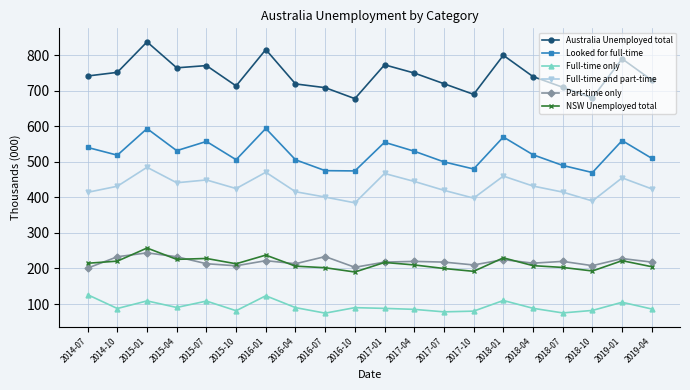

At which category does Full-time only reach its first local peak?

2015-01